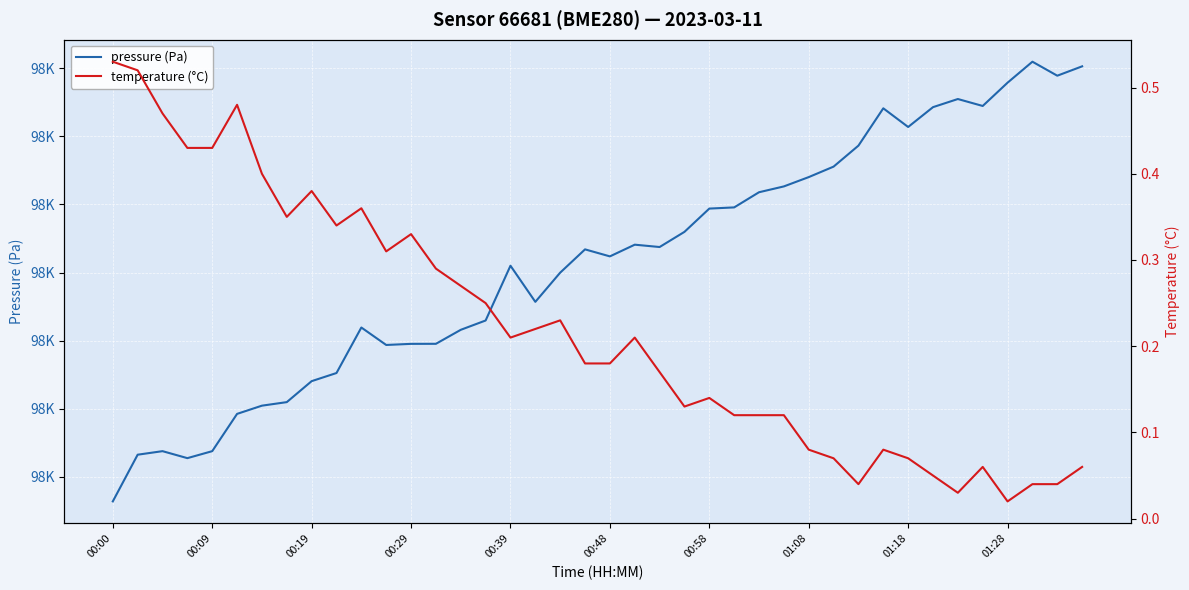

Does the chart display data point markers on the line(s)?

No